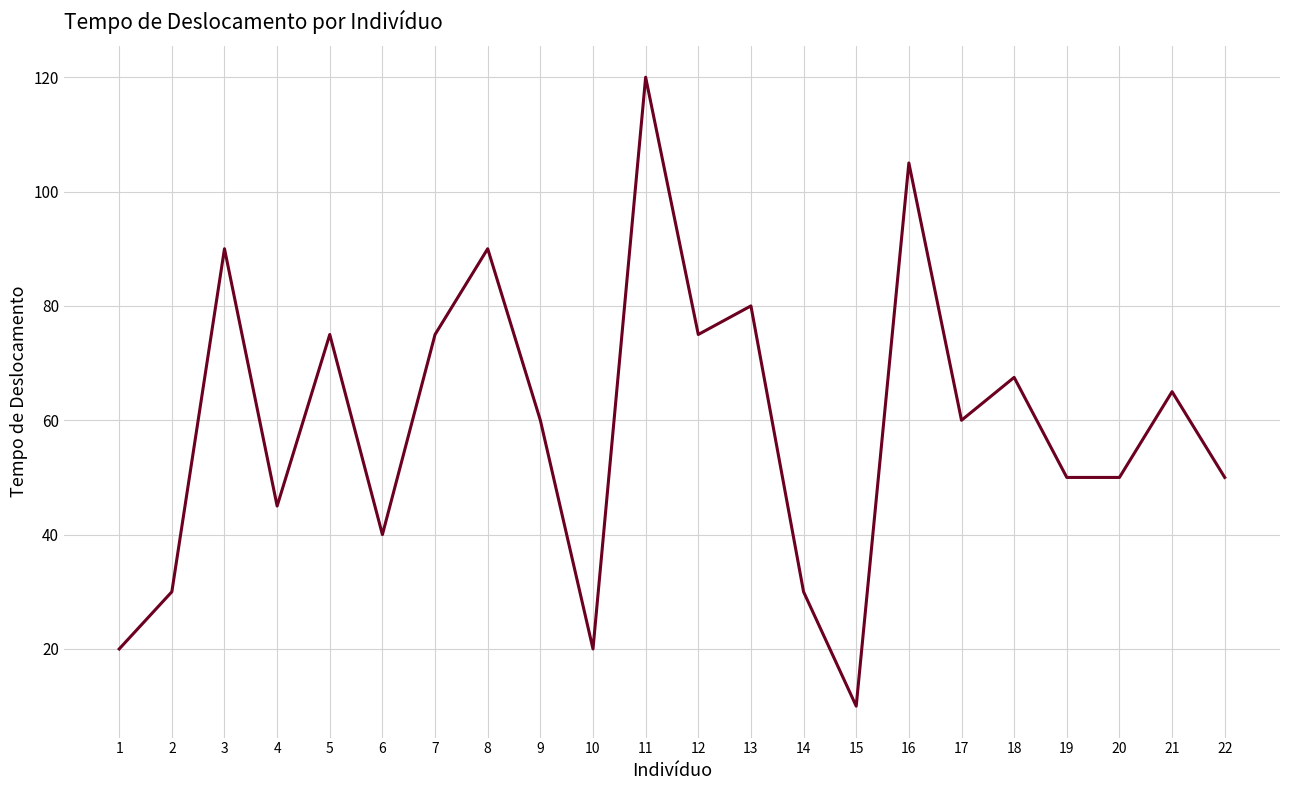

Which label corresponds to the largest value in the chart?

11